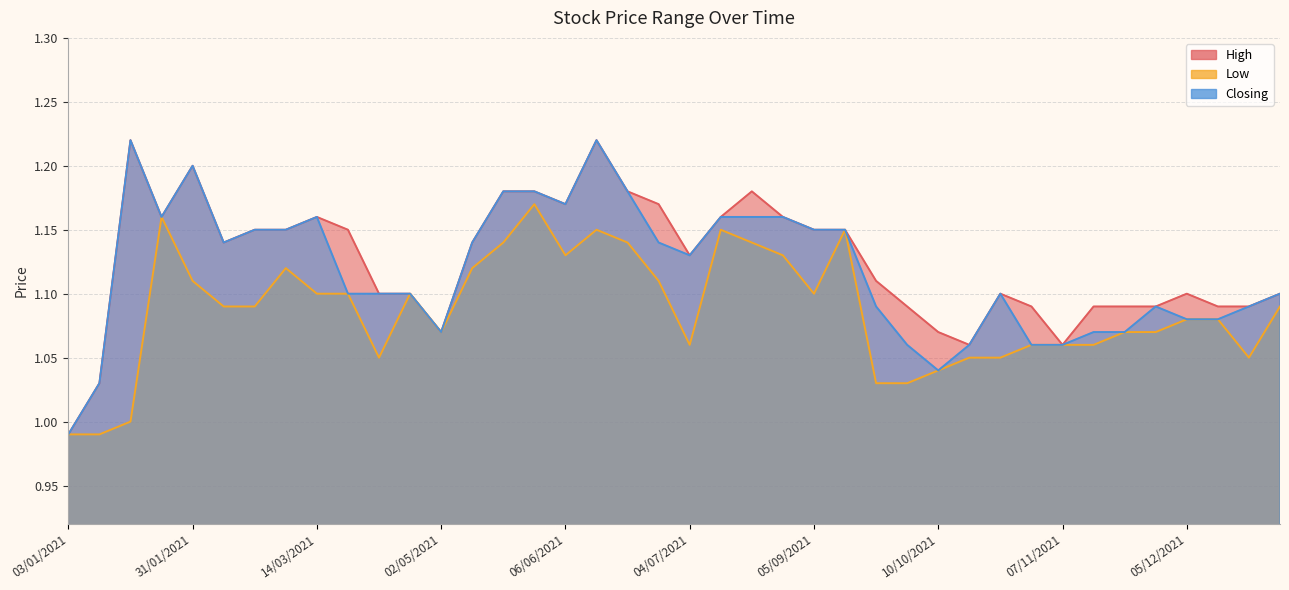

What is the total value across all series at 20/06/2021?

3.5